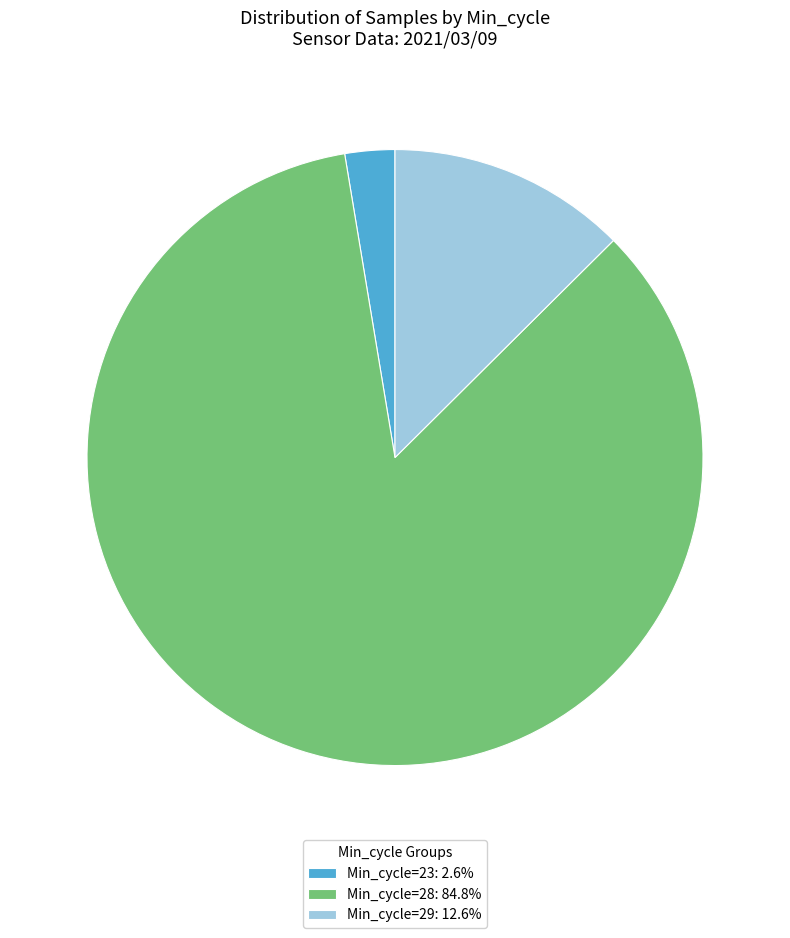

Count the number of slices in the pie.

3